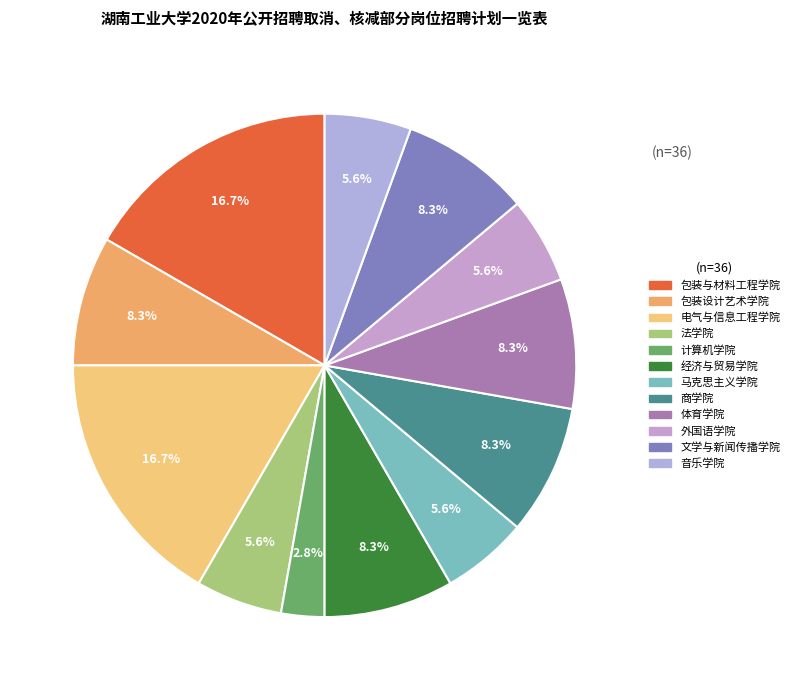

Approximately how many times larger is the value at 法学院 compared to 经济与贸易学院?

0.7